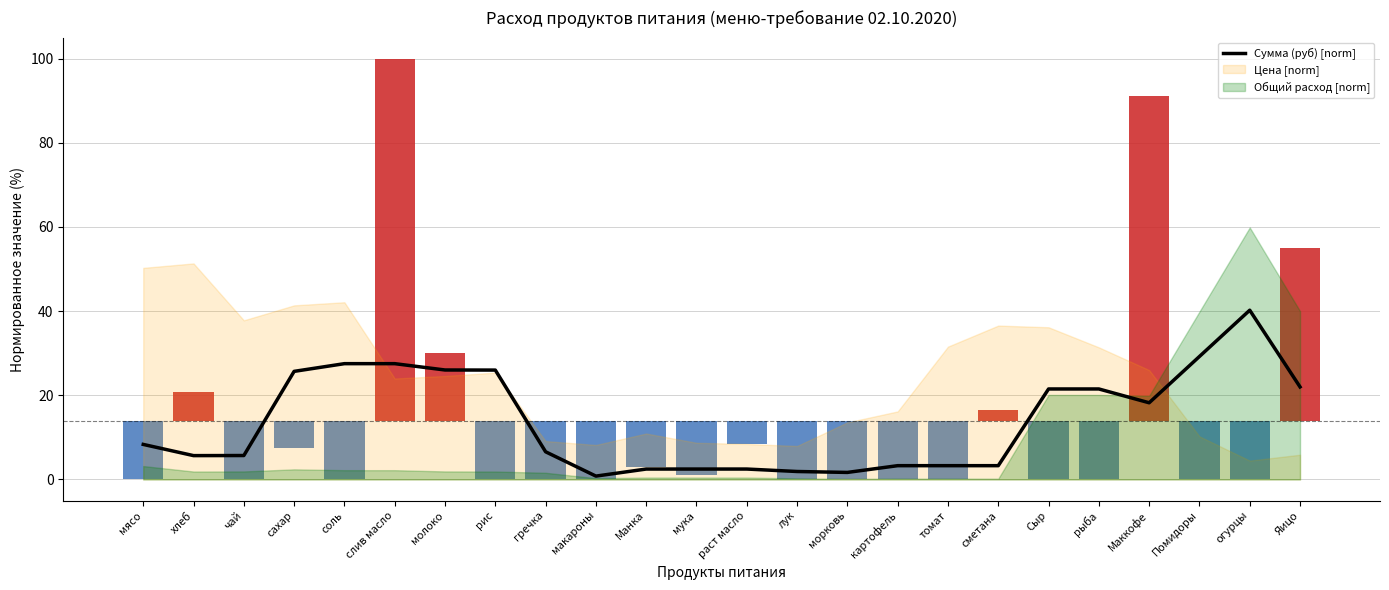

Where is the data nearest to the value 20?

Сыр